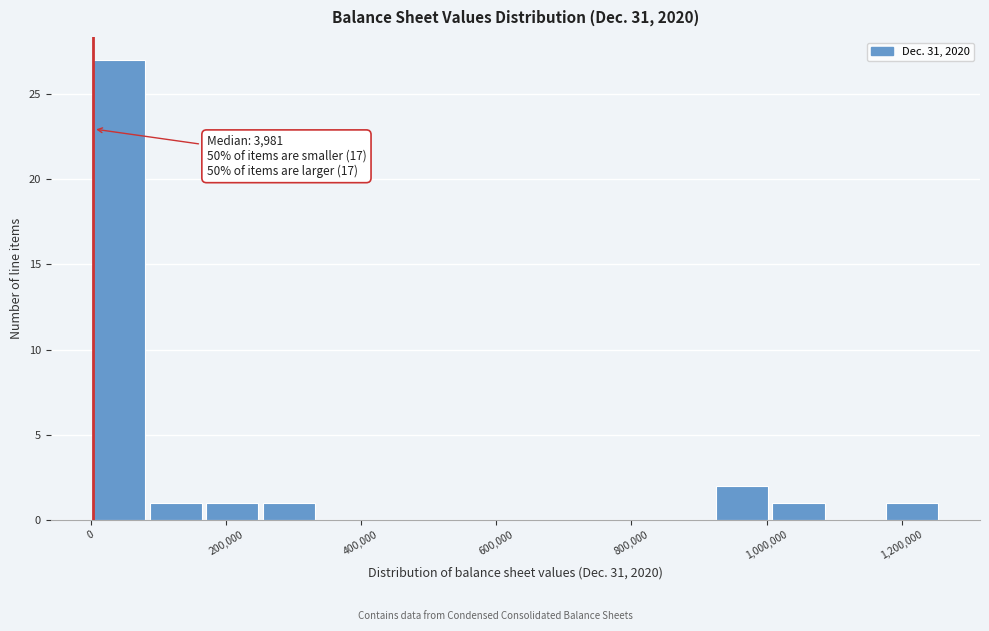

Over which range of the x-axis is the bar tallest?

0 to 80000